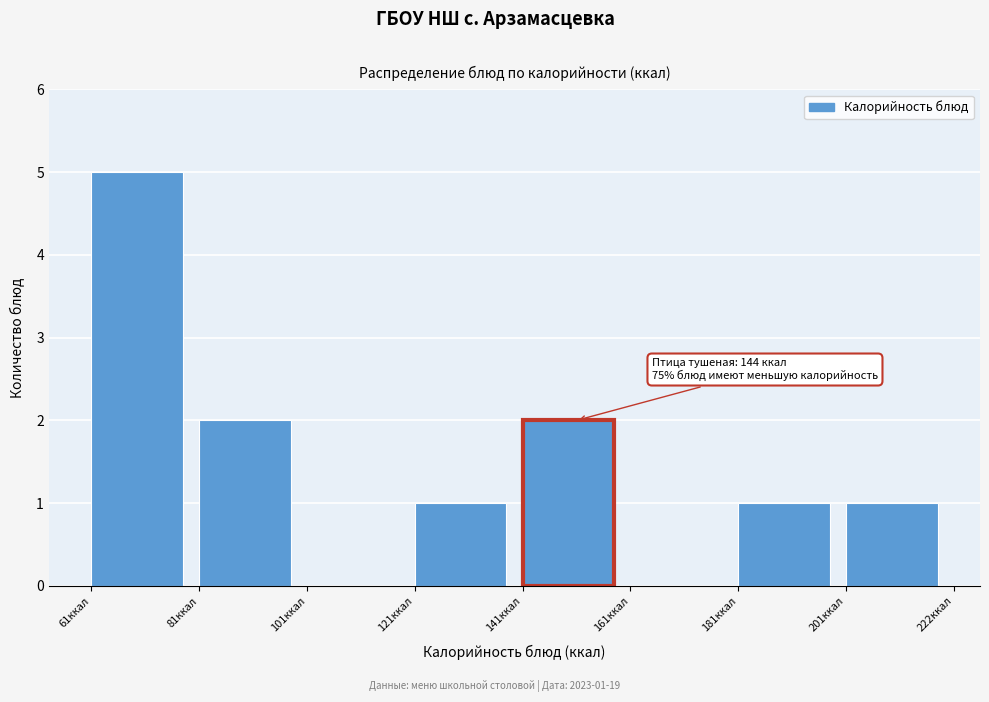

Which range on the x-axis has the tallest bar?

60 to 80